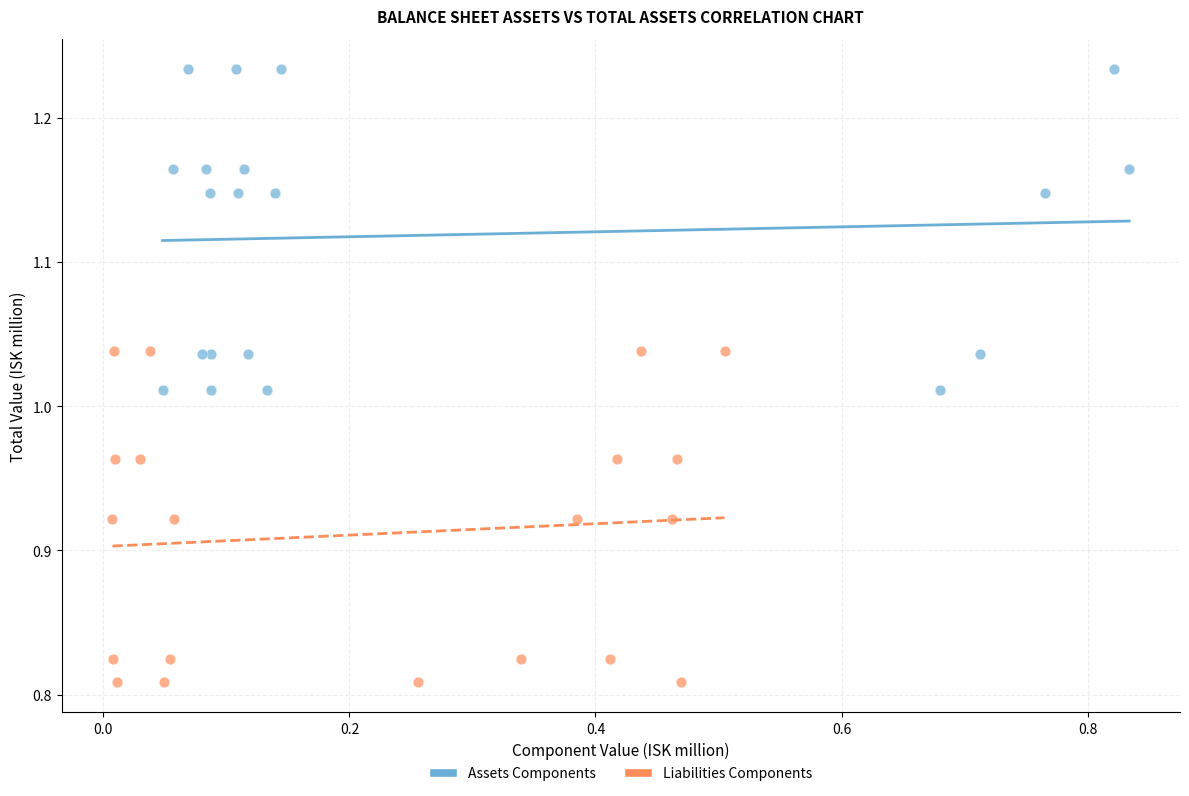

What are all the series names shown in the legend?

Assets Components, Liabilities Components